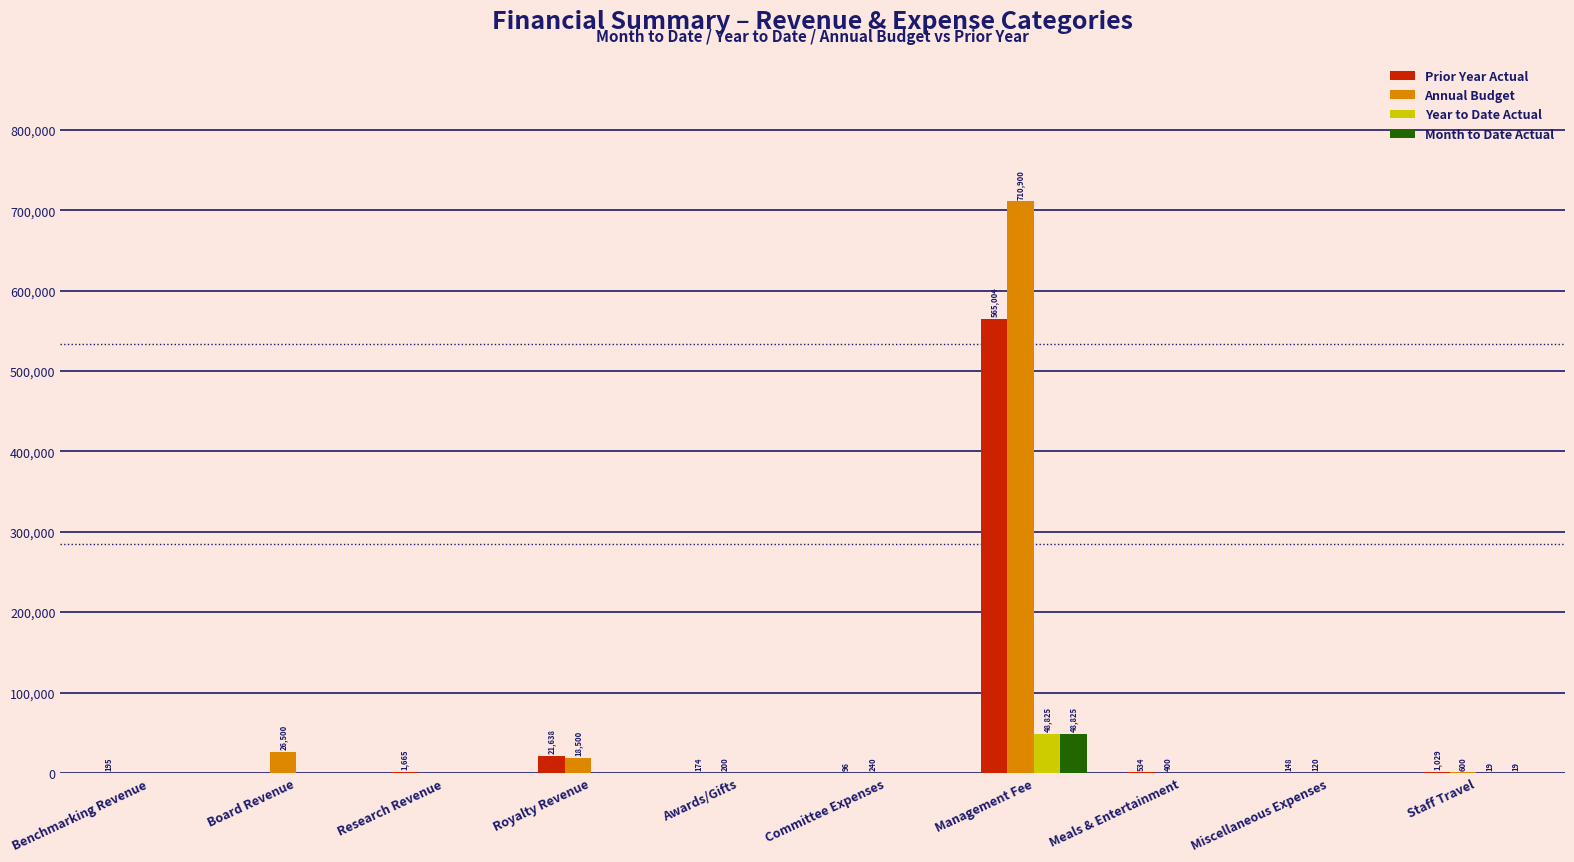

What is the greatest value displayed?

710900